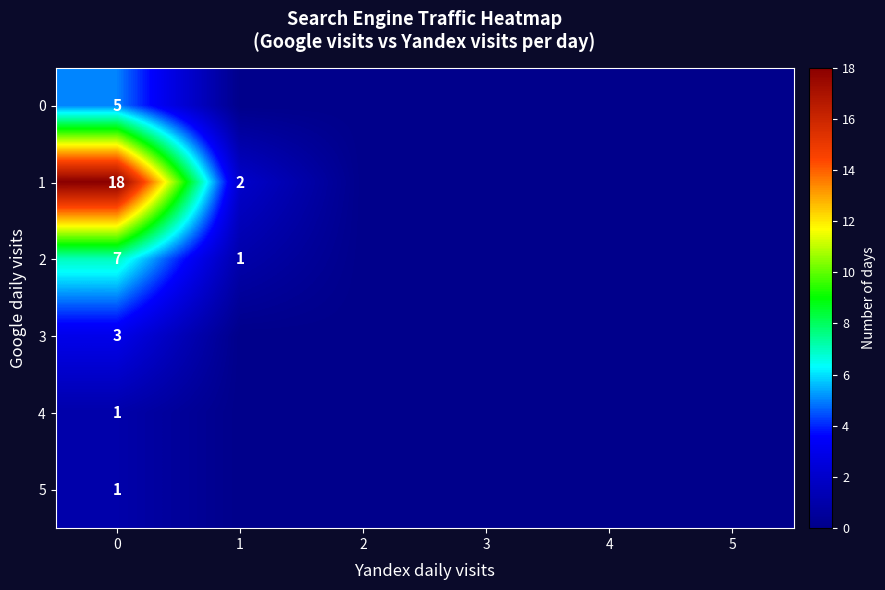

Which series has the largest total across all categories?

row_1